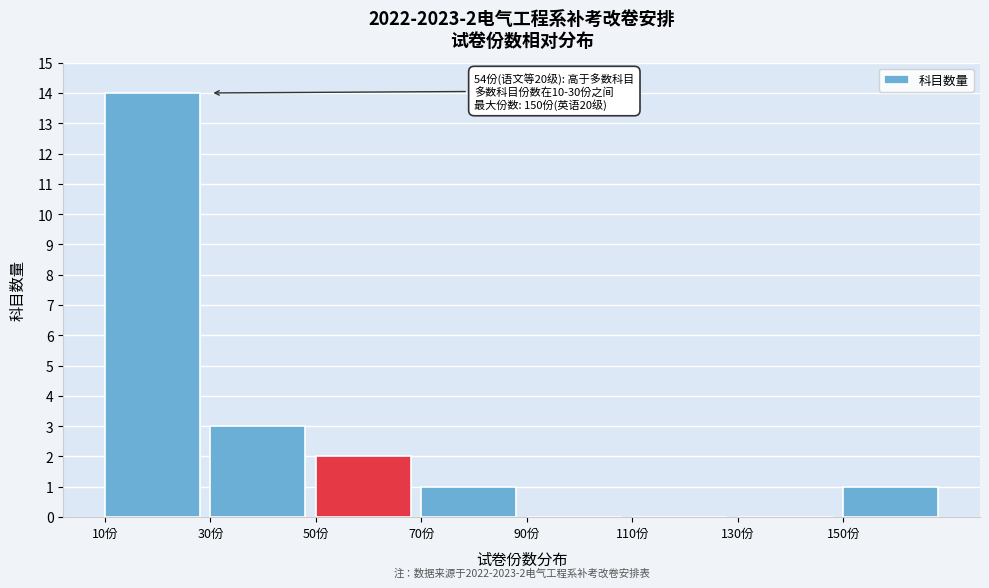

Which range on the x-axis has the tallest bar?

10 to 30